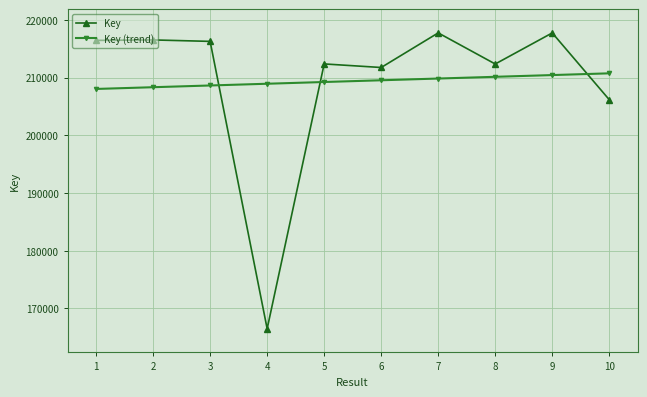

In Key, how many points are lower than both neighbors (excluding endpoints)?

3